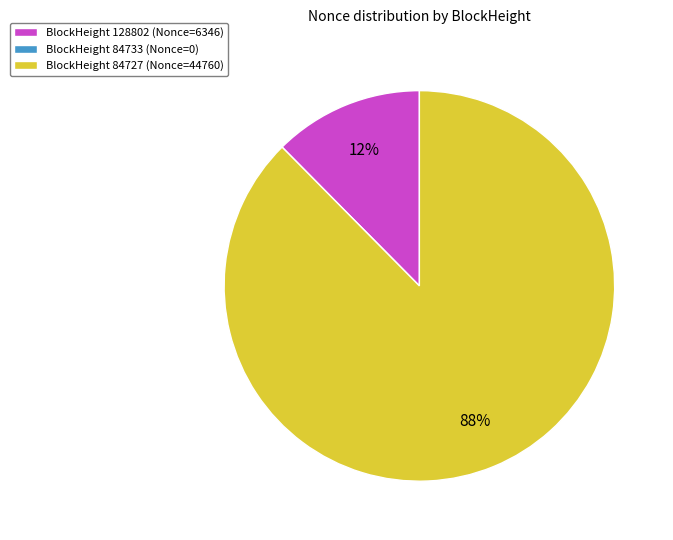

Which has a higher value, BlockHeight 128802 (Nonce=6346) or BlockHeight 84727 (Nonce=44760)?

BlockHeight 84727 (Nonce=44760)